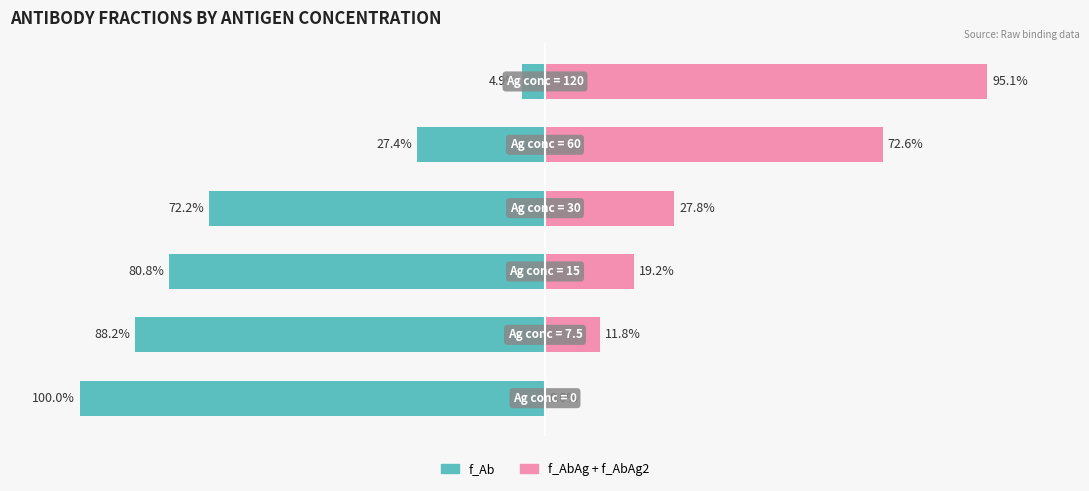

Which series has the largest range (max minus min)?

f_Ab (Owner-occupied)